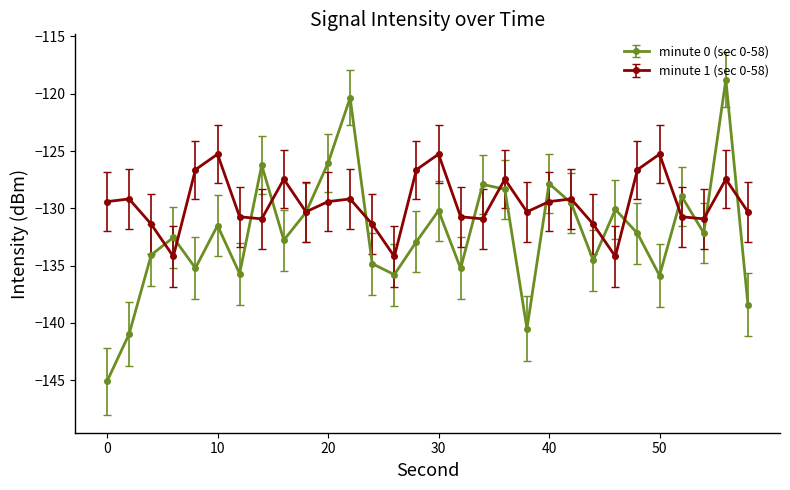

What is the value of the minute 0 (sec 0-58) point at the 13th from the left?

-134.8